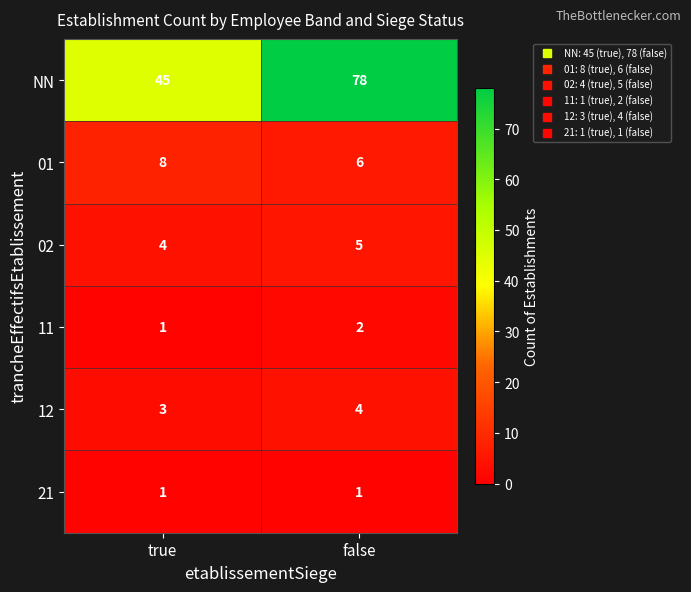

Is it true that 02 equals 3 at false?

False